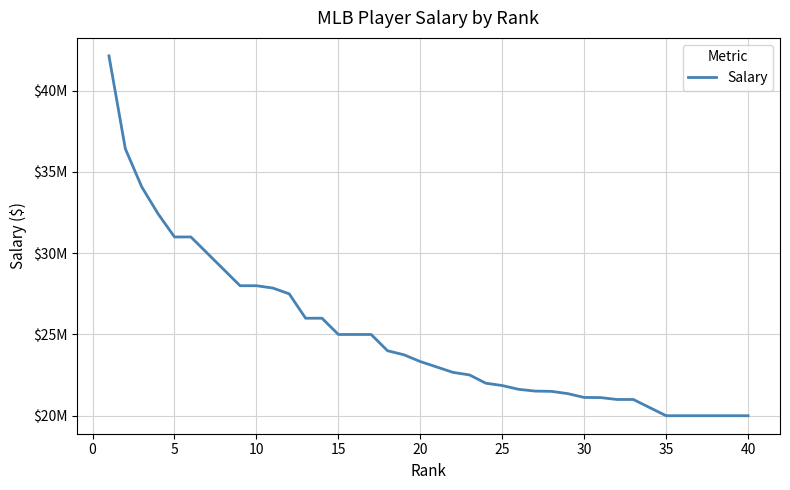

Is this an area chart (filled region under the line)?

No